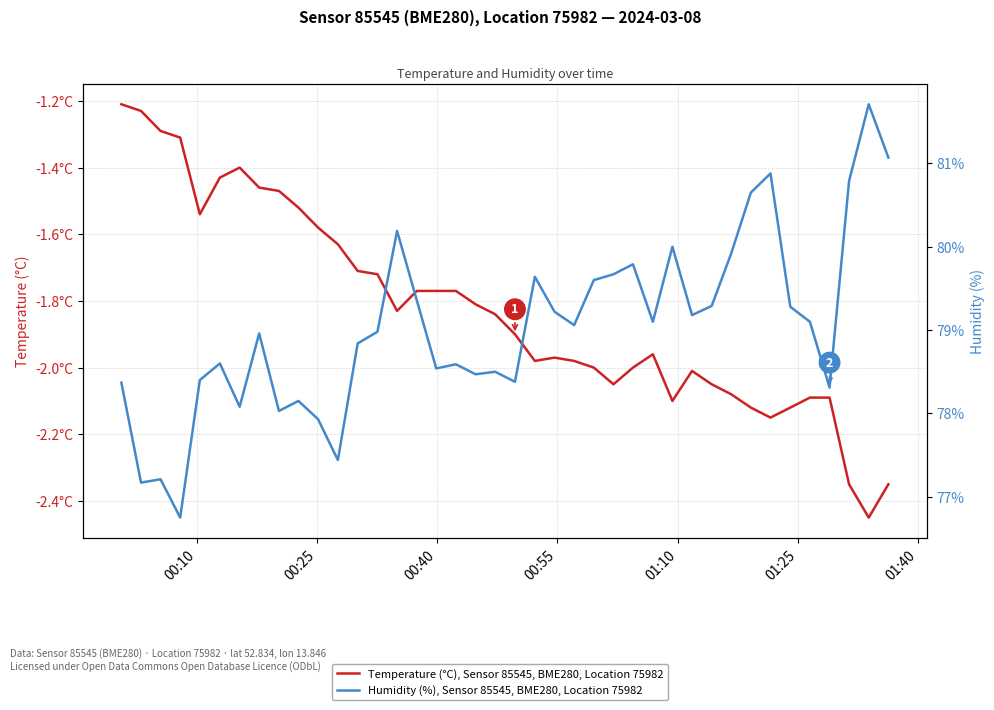

What is the value of the Humidity (%), Sensor 85545, BME280, Location 75982 point at the 37th from the left?

78.3